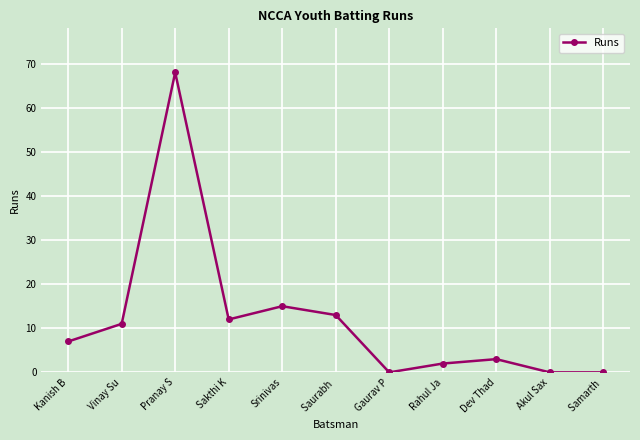

What is the value of the 2nd point from the left?

11